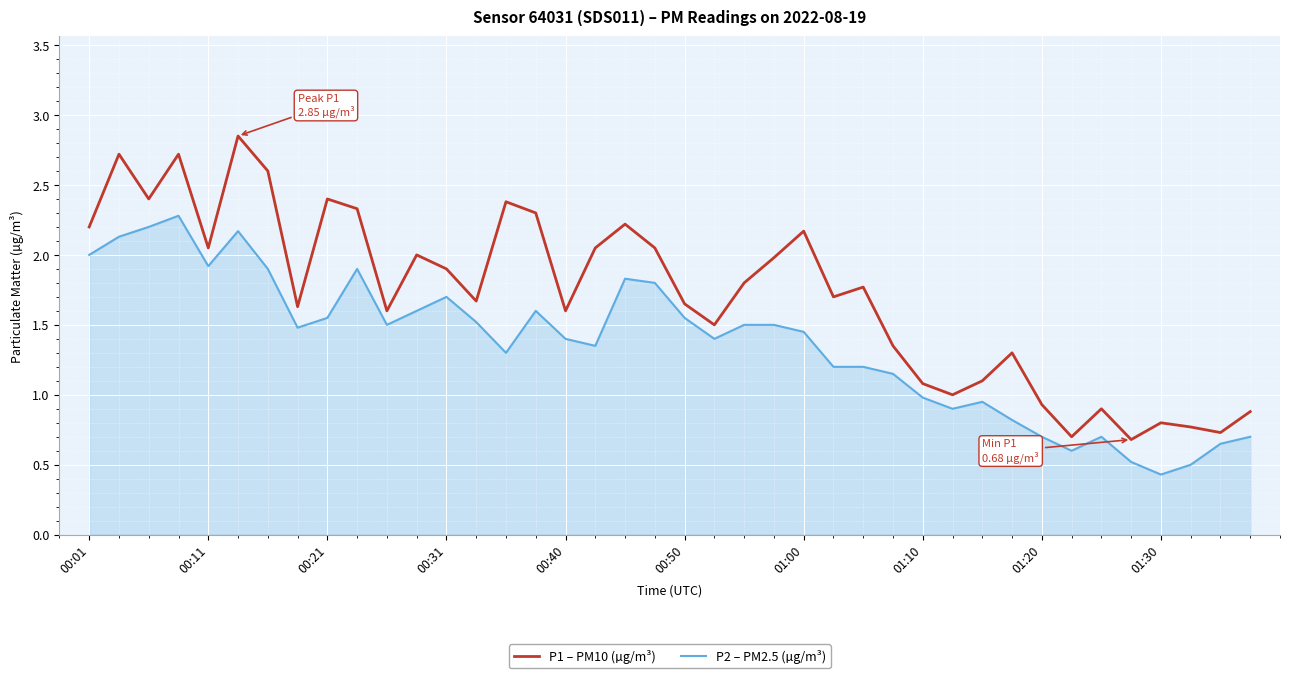

Which series has the largest range (max minus min)?

P1 – PM10 (µg/m³)